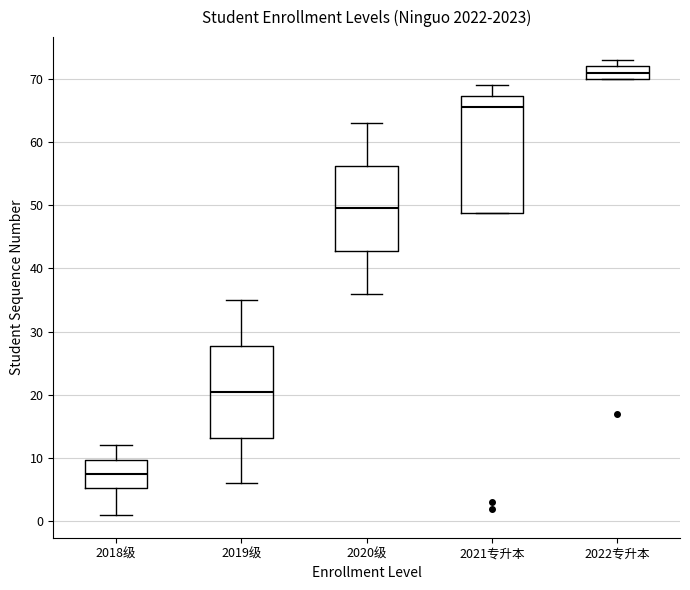

Which box is the tallest, from its lower edge to its upper edge?

2021专升本